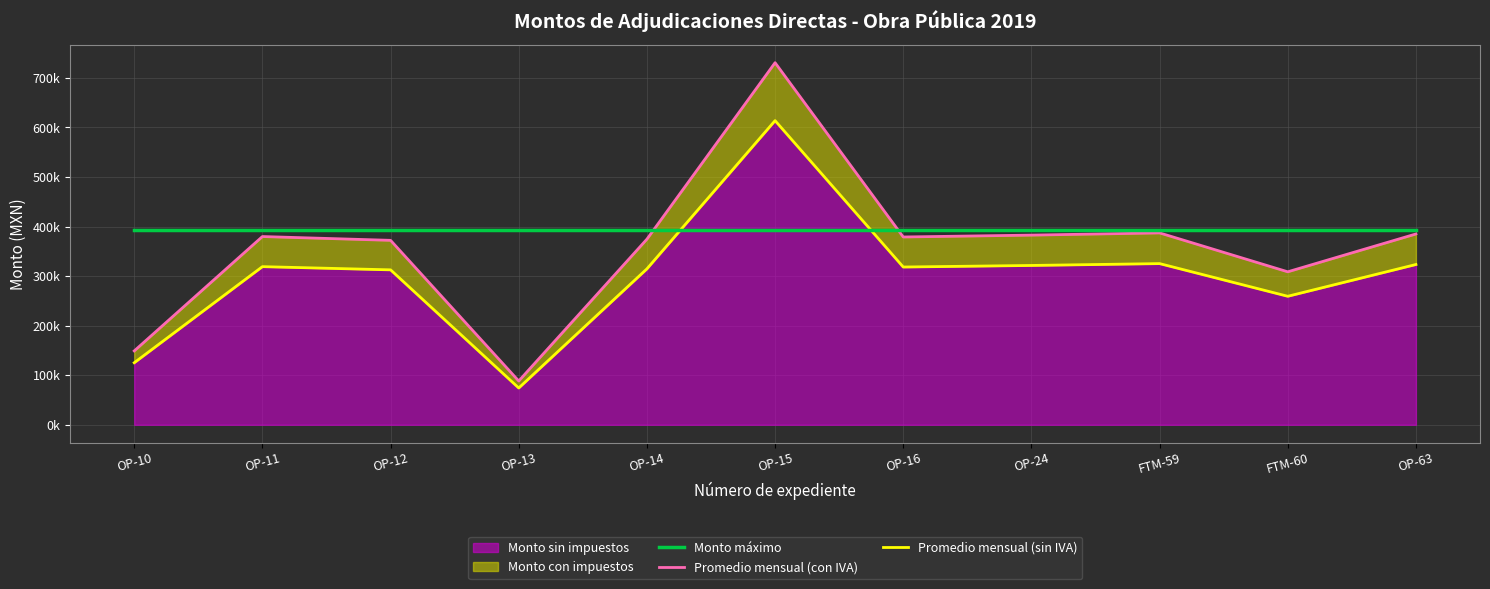

Where is the first local maximum for Promedio mensual (sin IVA)?

OP-11